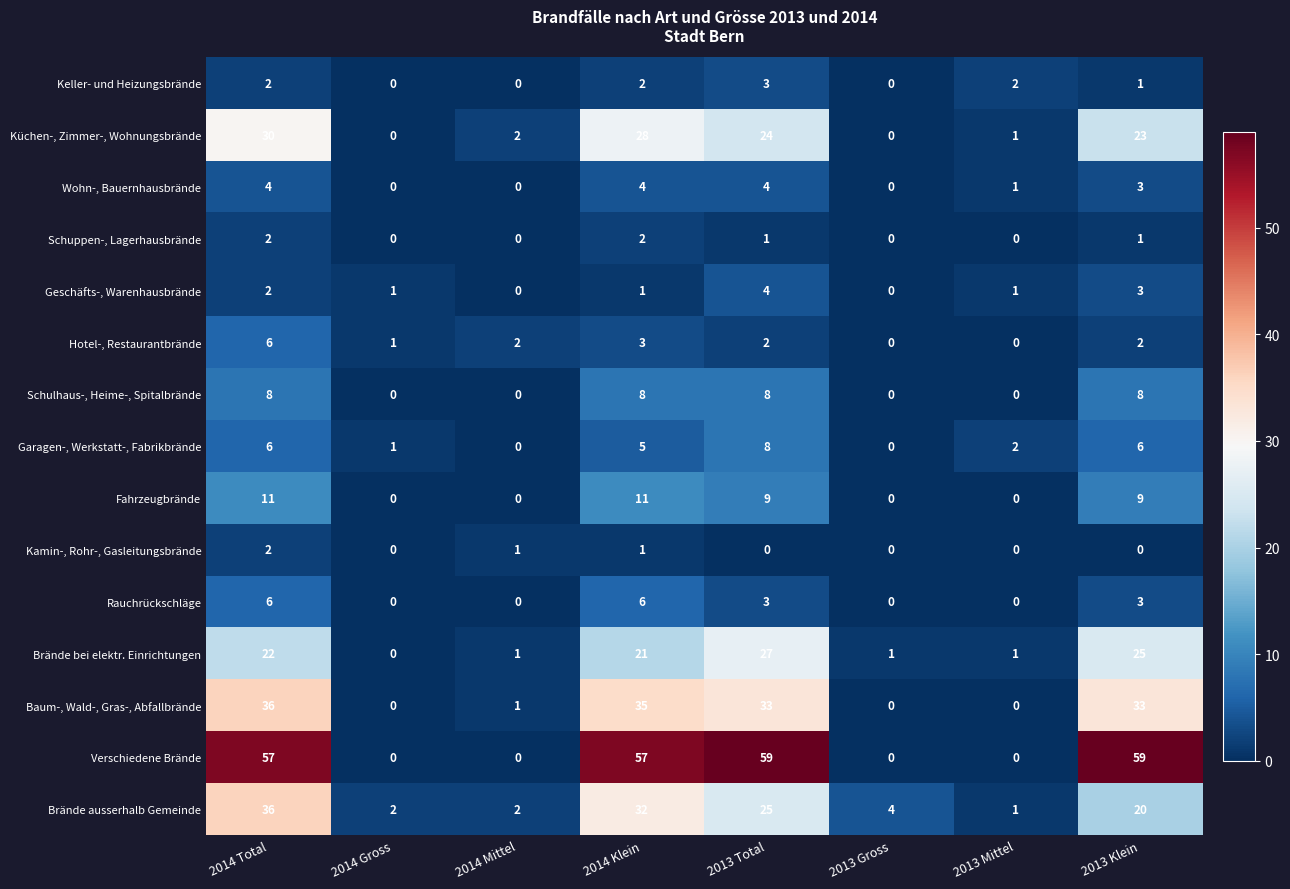

What is the difference between the maximum and minimum values in the Hotel-, Restaurantbrände series?

6